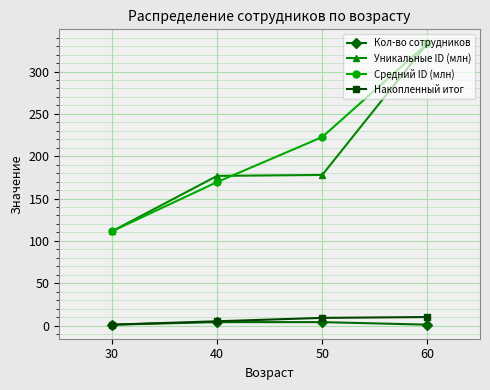

Rank the series at 50 from highest to lowest value.

Средний ID (млн), Уникальные ID (млн), Накопленный итог, Кол-во сотрудников